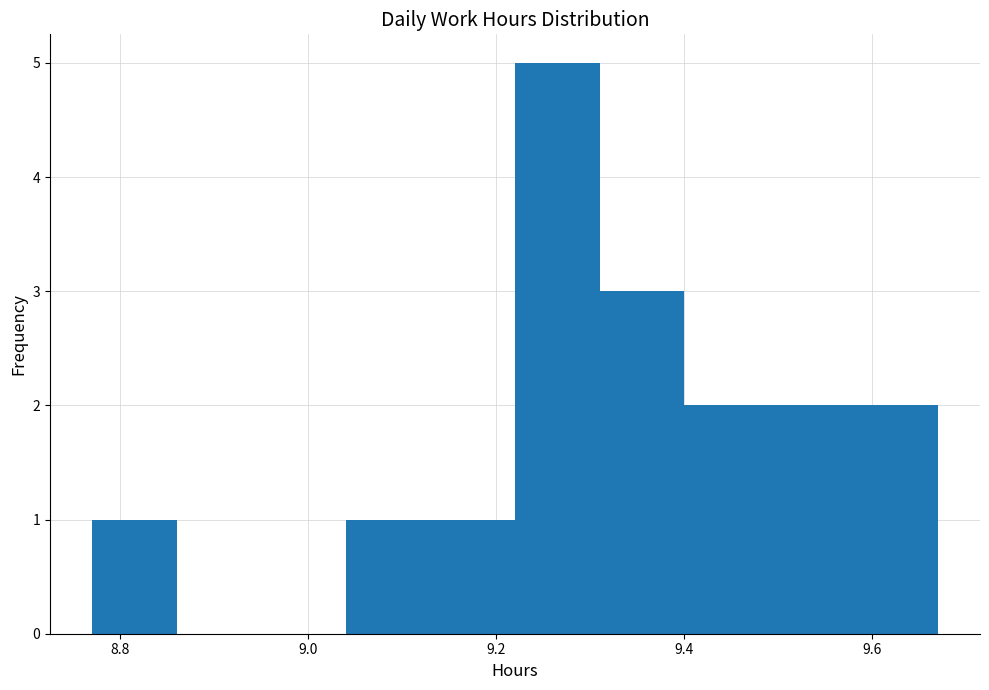

Which range on the x-axis has the tallest bar?

9.22 to 9.31